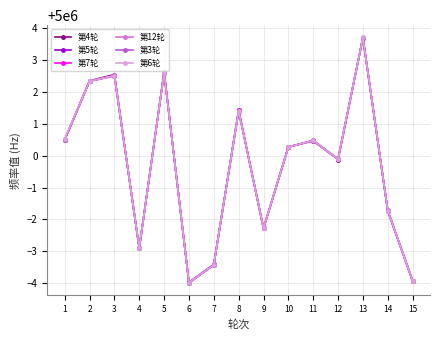

How many interior local valleys does the 第7轮 series have?

4